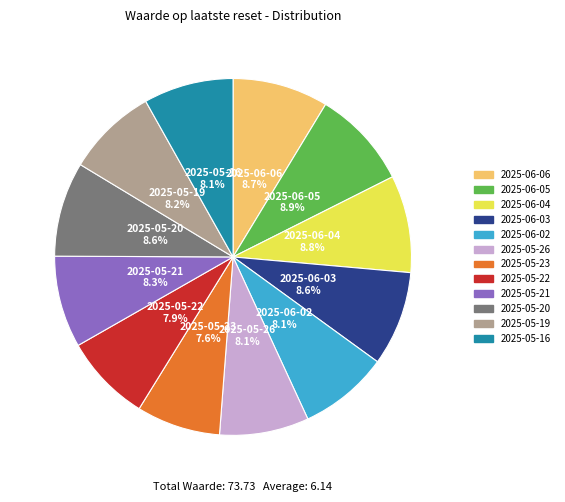

Does any single category account for the majority?

No